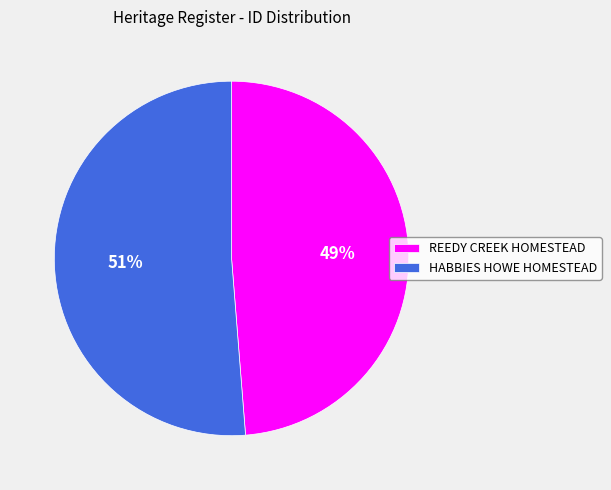

Approximately how many times larger is the value at REEDY CREEK HOMESTEAD compared to HABBIES HOWE HOMESTEAD?

1.0